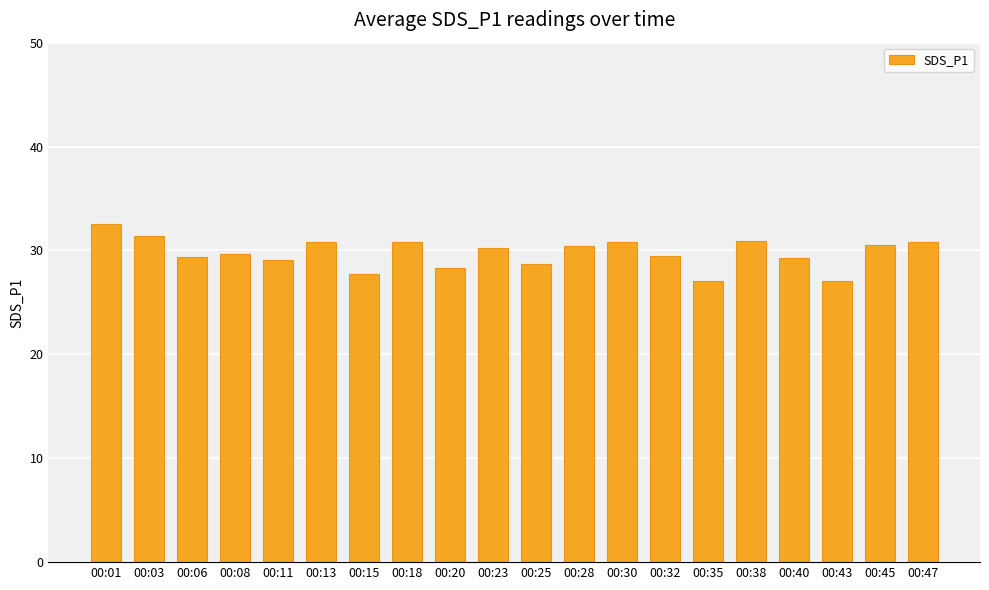

What is the average value?

29.7